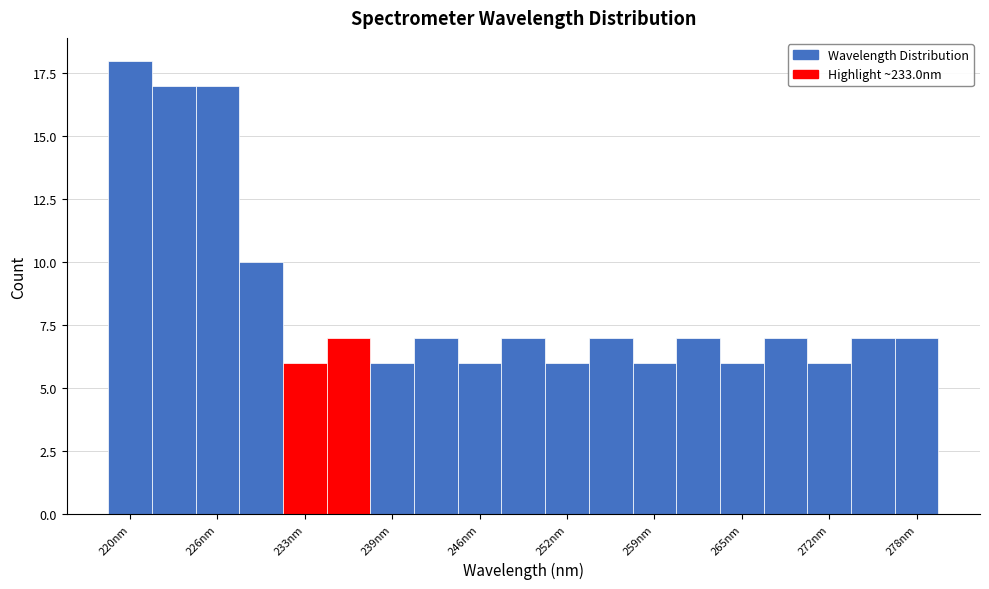

Around what value on the x-axis is the tallest bar? Give the approximate position of its centre, as read against the axis.

220